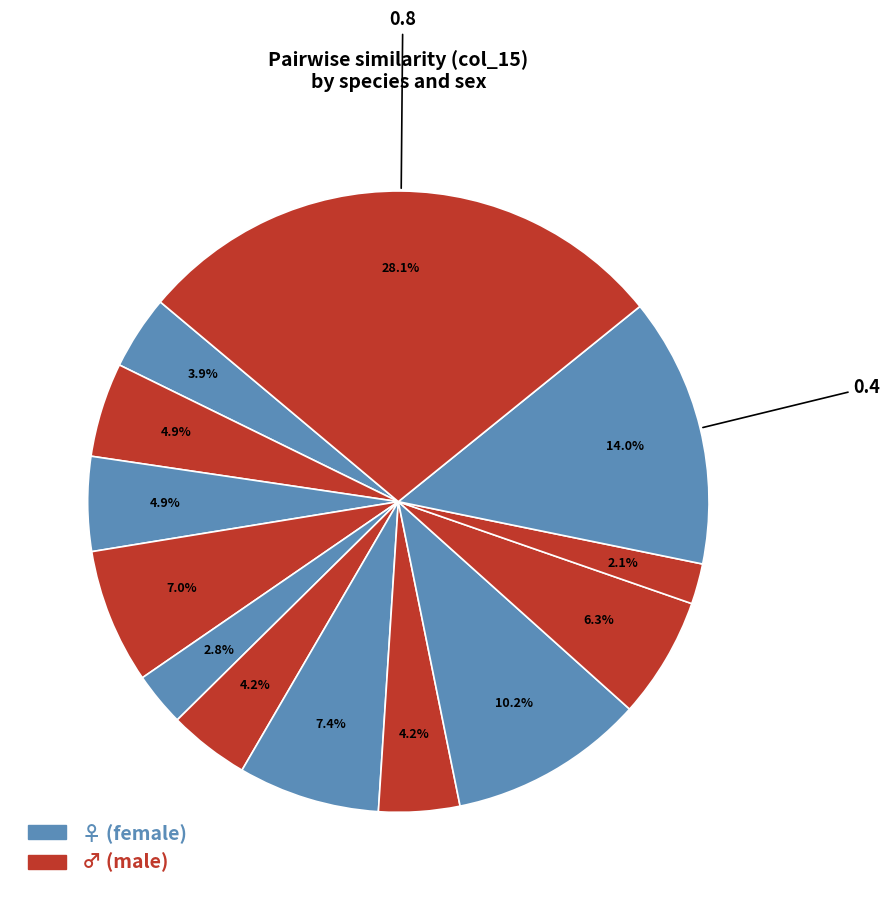

Rank the categories by value from highest to lowest.

N. albicornis ♂, N. albicornis ♀, C. barbarus ♀, C. coelesyriensis ♀, B. gebleri ♂, C. barbarus ♂, O. decorus ♂, B. gebleri ♀, O. caerulescens ♂, C. coelesyriensis ♂, O. decorus ♀, O. caerulescens ♀, D. annulata ♂, D. annulata ♀